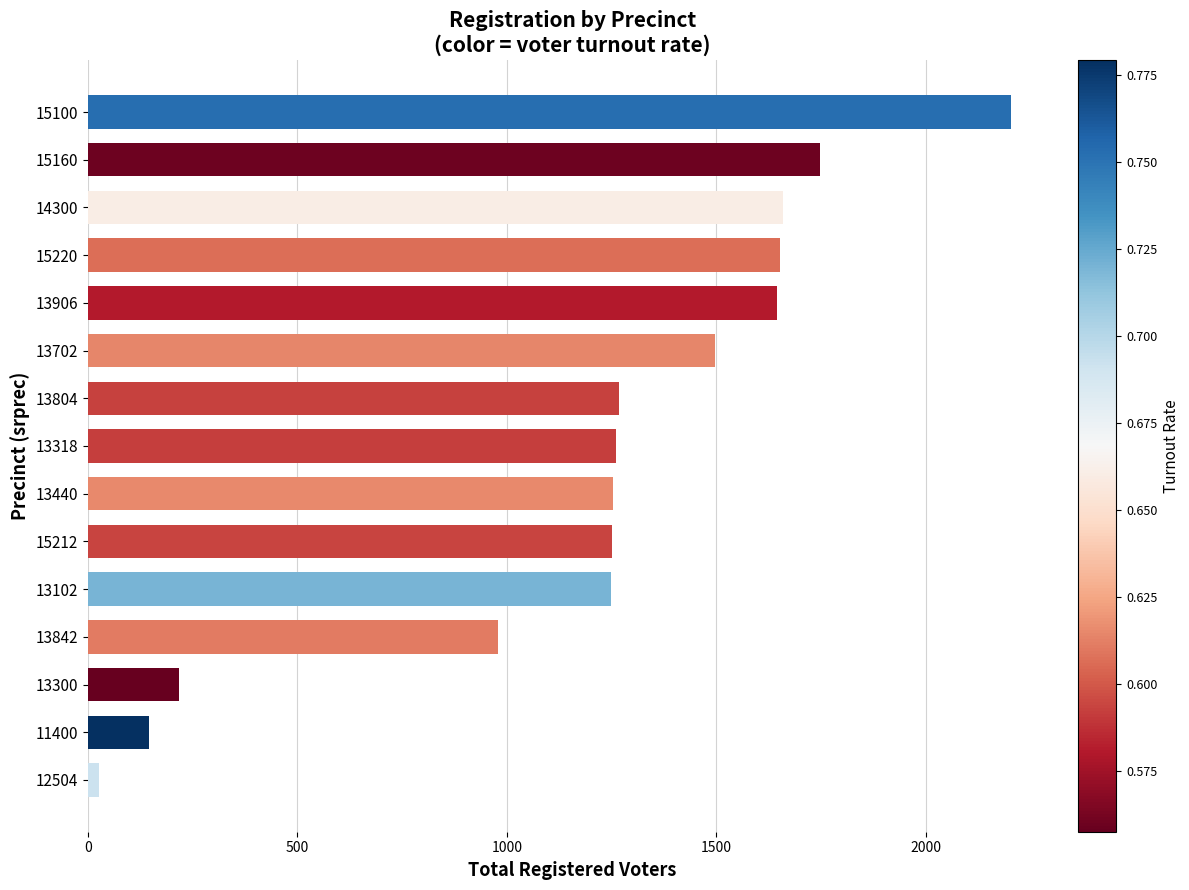

Does the chart contain stacked bars?

No